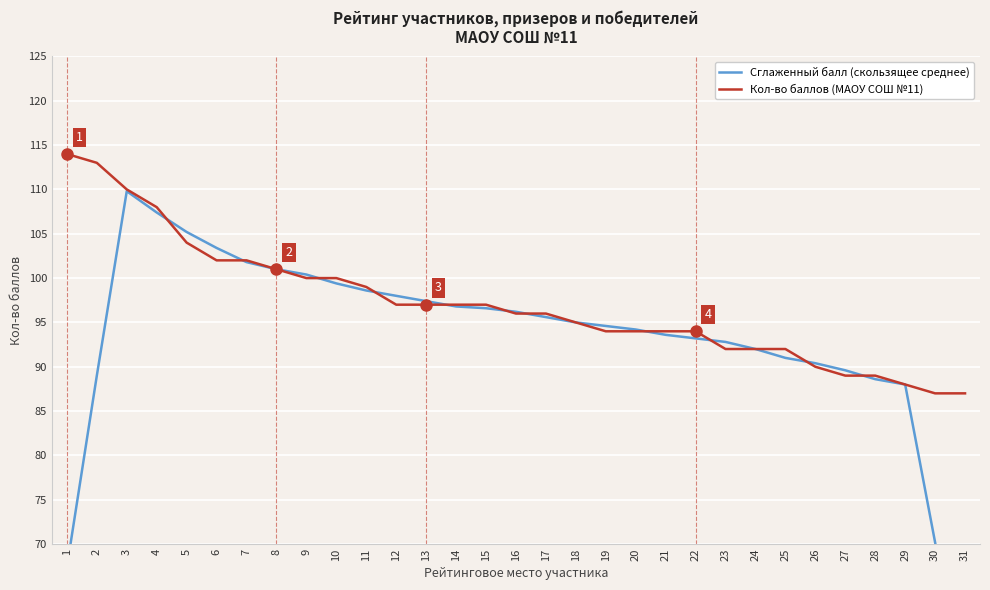

How many times do Кол-во баллов (МАОУ СОШ №11) and Сглаженный балл (скользящее среднее) cross each other?

14